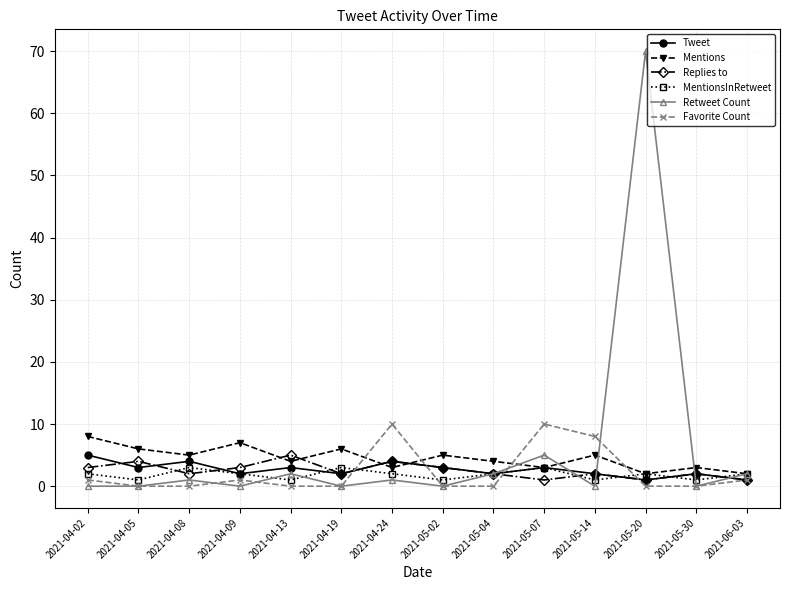

Reading left to right, transcribe all the data shown in this chart.

Tweet: 2021-04-02=5	2021-04-05=3	2021-04-08=4	2021-04-09=2	2021-04-13=3	2021-04-19=2	2021-04-24=4	2021-05-02=3	2021-05-04=2	2021-05-07=3	2021-05-14=2	2021-05-20=1	2021-05-30=2	2021-06-03=1
Mentions: 2021-04-02=8	2021-04-05=6	2021-04-08=5	2021-04-09=7	2021-04-13=4	2021-04-19=6	2021-04-24=3	2021-05-02=5	2021-05-04=4	2021-05-07=3	2021-05-14=5	2021-05-20=2	2021-05-30=3	2021-06-03=2
Replies to: 2021-04-02=3	2021-04-05=4	2021-04-08=2	2021-04-09=3	2021-04-13=5	2021-04-19=2	2021-04-24=4	2021-05-02=3	2021-05-04=2	2021-05-07=1	2021-05-14=2	2021-05-20=1	2021-05-30=2	2021-06-03=1
MentionsInRetweet: 2021-04-02=2	2021-04-05=1	2021-04-08=3	2021-04-09=2	2021-04-13=1	2021-04-19=3	2021-04-24=2	2021-05-02=1	2021-05-04=2	2021-05-07=3	2021-05-14=1	2021-05-20=2	2021-05-30=1	2021-06-03=2
Retweet Count: 2021-04-02=0	2021-04-05=0	2021-04-08=1	2021-04-09=0	2021-04-13=2	2021-04-19=0	2021-04-24=1	2021-05-02=0	2021-05-04=2	2021-05-07=5	2021-05-14=0	2021-05-20=70	2021-05-30=0	2021-06-03=2
Favorite Count: 2021-04-02=1	2021-04-05=0	2021-04-08=0	2021-04-09=1	2021-04-13=0	2021-04-19=0	2021-04-24=10	2021-05-02=0	2021-05-04=0	2021-05-07=10	2021-05-14=8	2021-05-20=0	2021-05-30=0	2021-06-03=1